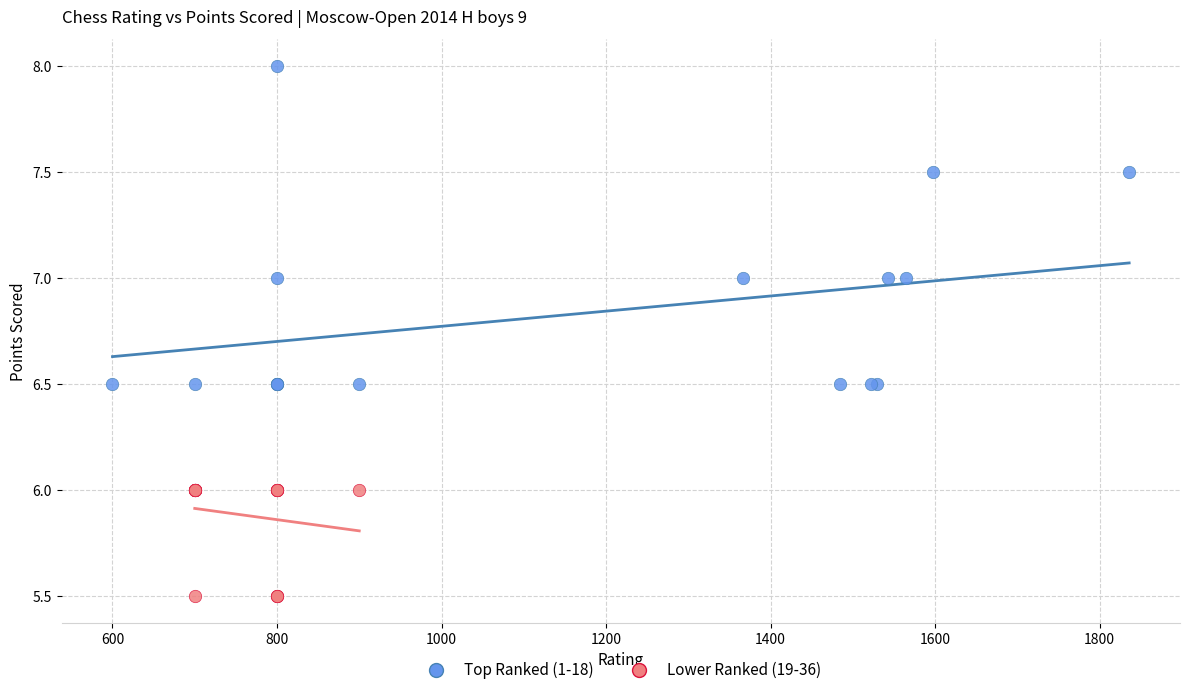

Which series has the largest Y range (max minus min)?

Top Ranked (1-18)